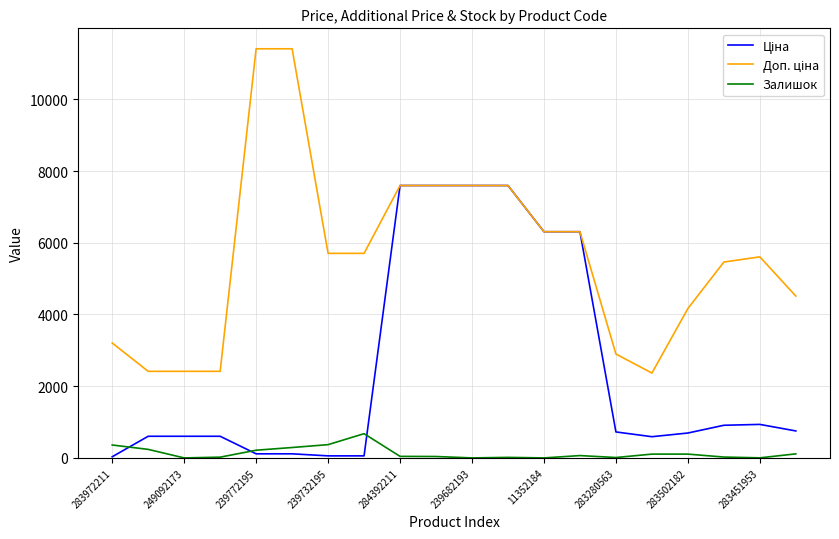

What is the maximum value for Залишок?

676.0